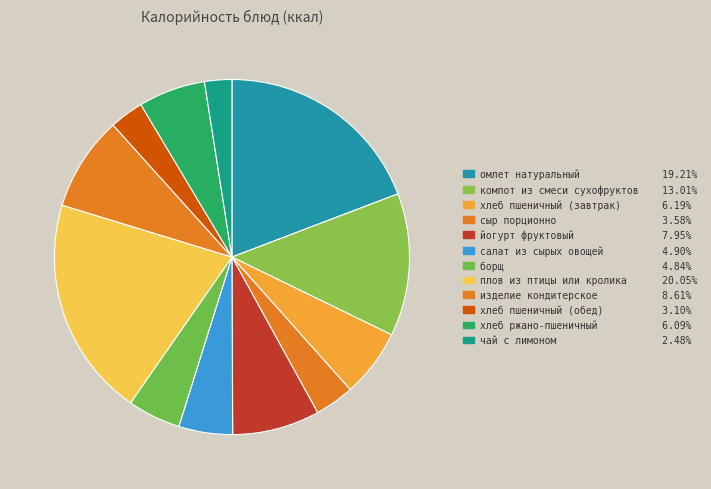

How many segments does this pie chart have?

12